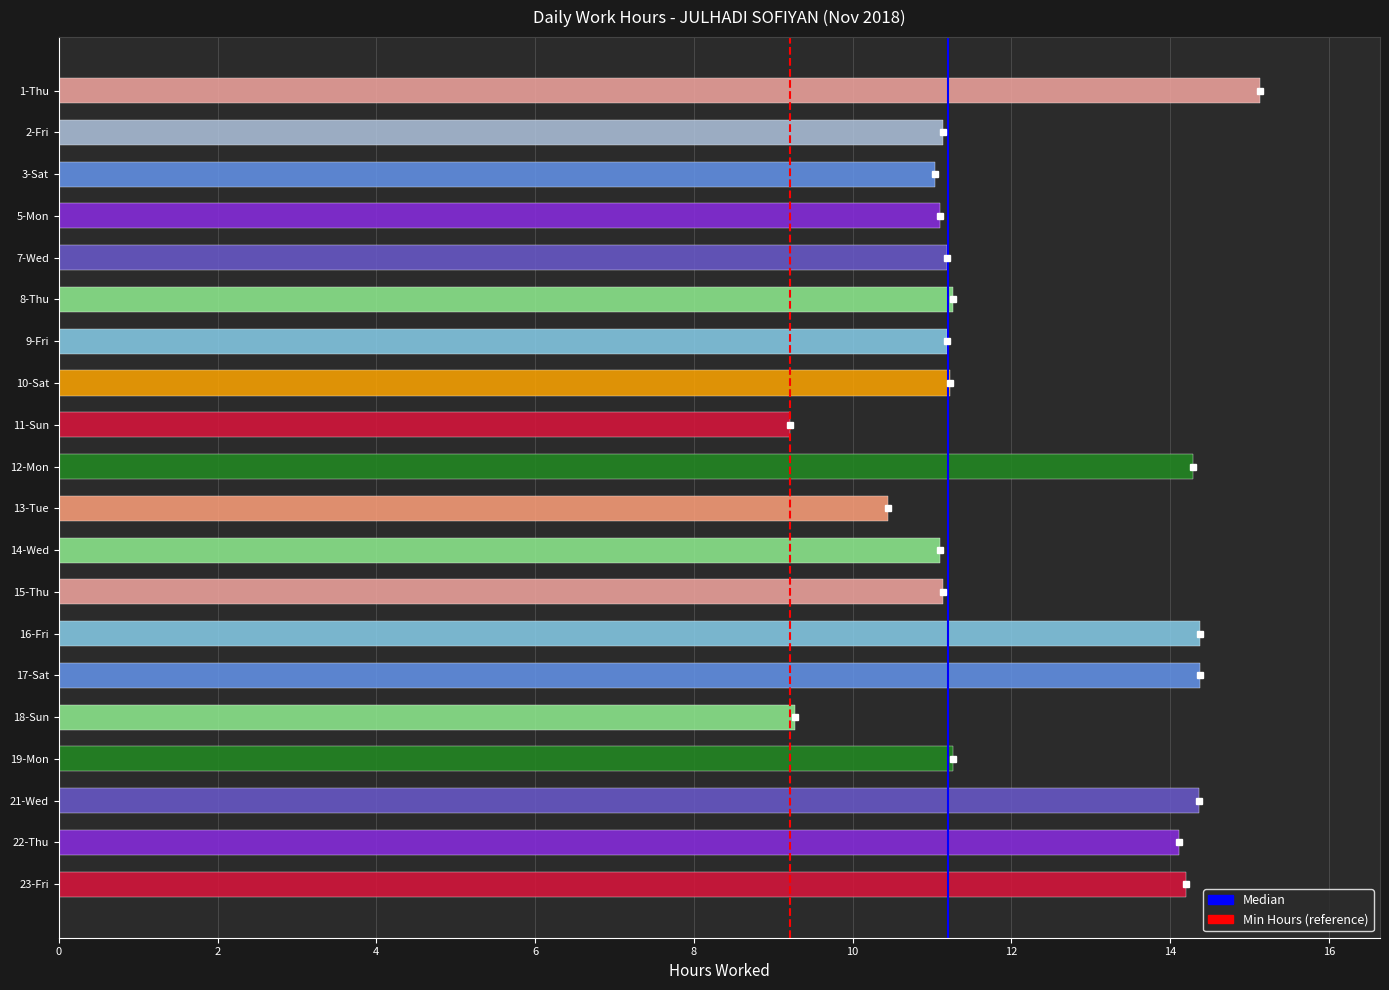

What is the label of the 8th bar from the left?

10-Sat